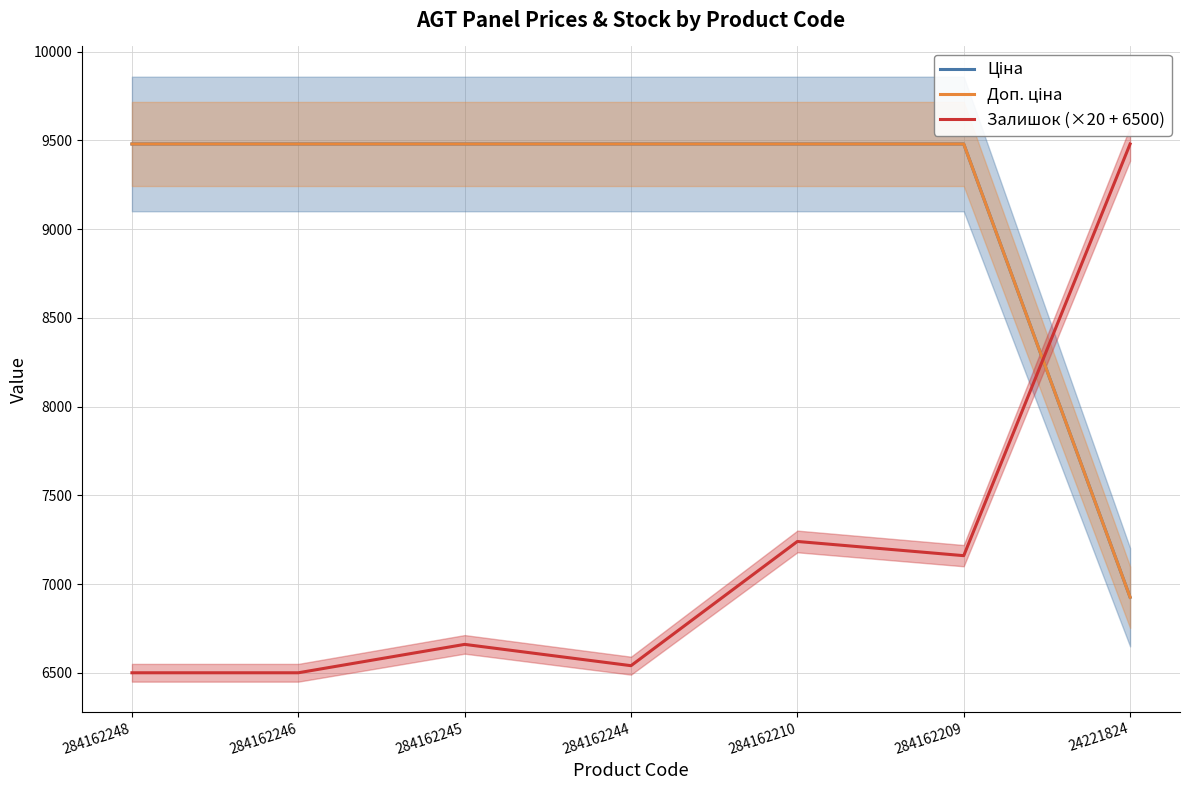

True or false: Доп. ціна has more than 1 points higher than both neighbors.

False